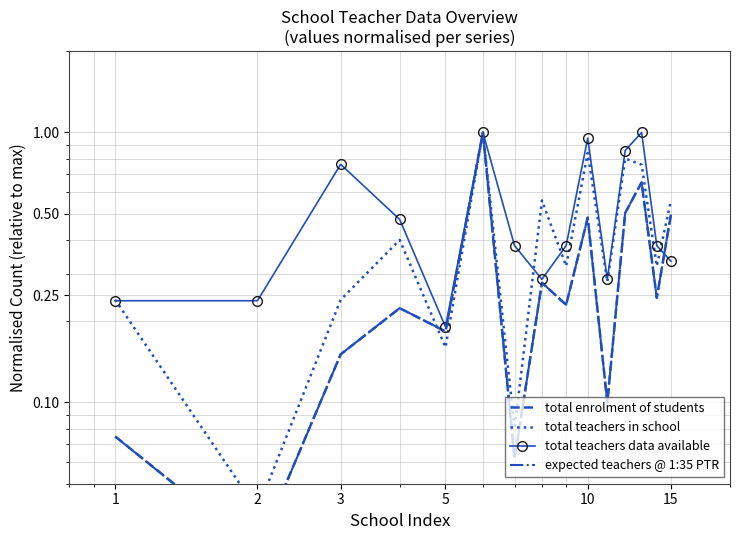

What is the average value of the total teachers data available series?

0.5